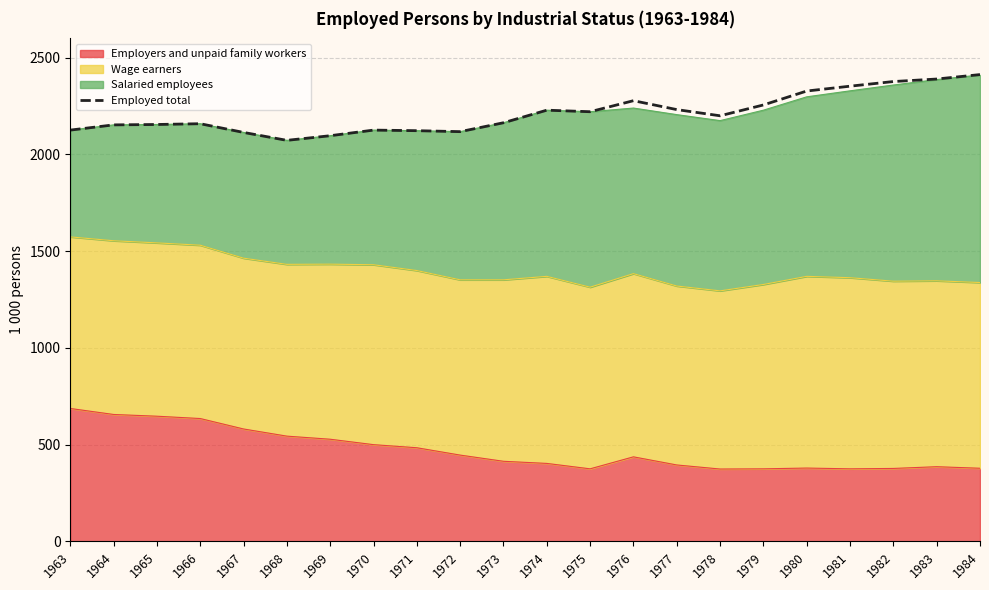

What is the average value?

2213